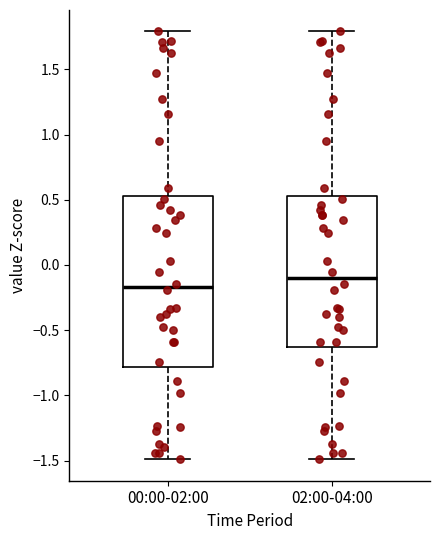

Which box's median line is the lowest?

00:00-02:00